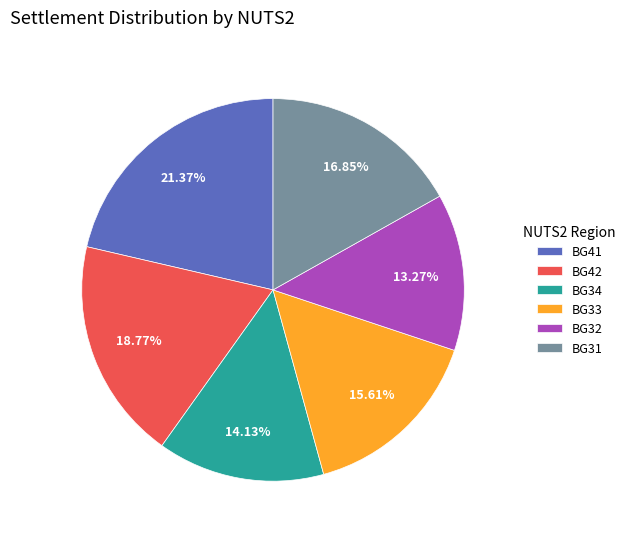

What is the largest slice in the pie chart?

BG41